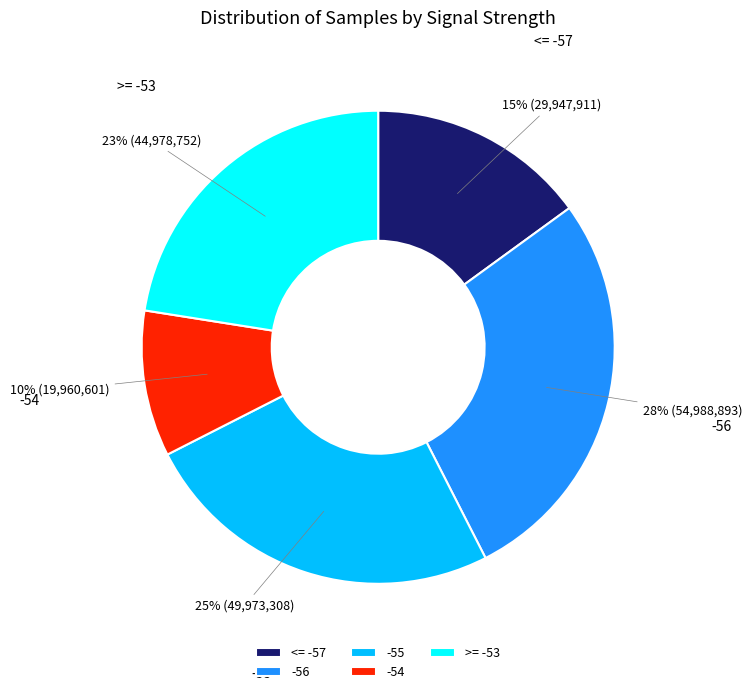

How many segments does this pie chart have?

5